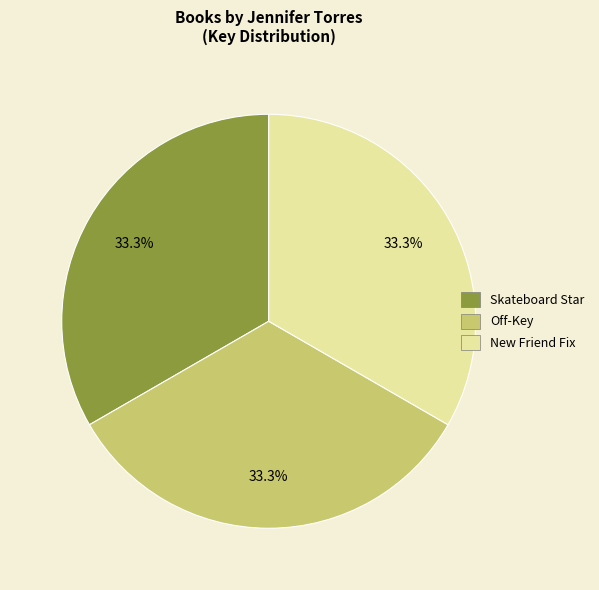

Approximately how many times larger is the value at New Friend Fix compared to Off-Key?

1.0